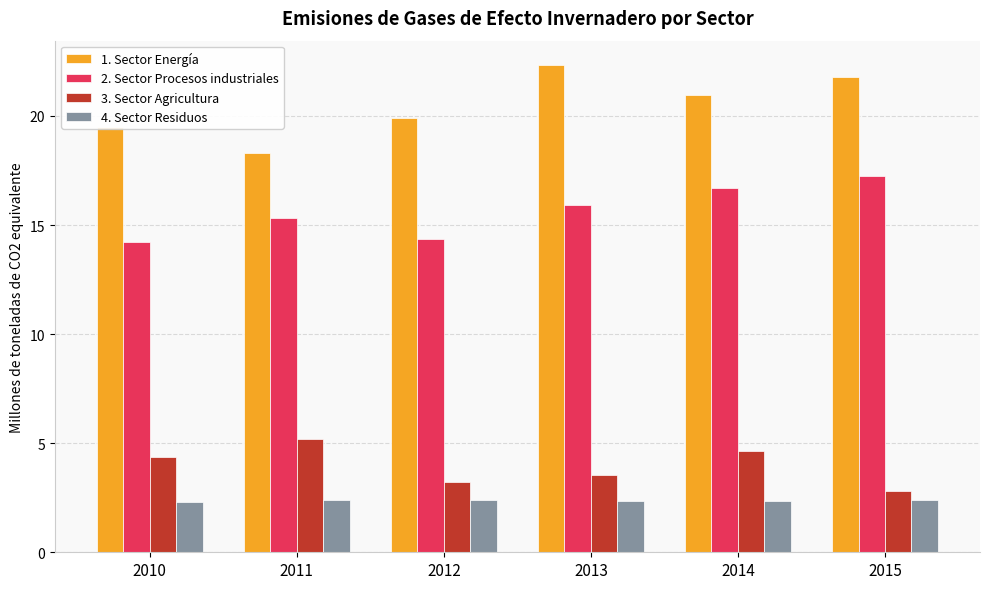

Which series changed the most between 2012 and 2013?

1. Sector Energía